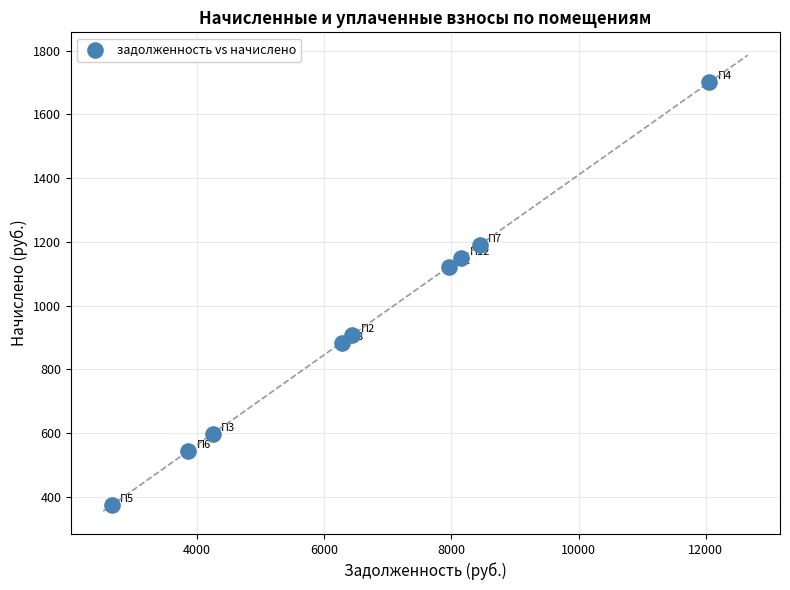

What Y value in the scatter plot is closest to 1037?

1122.7